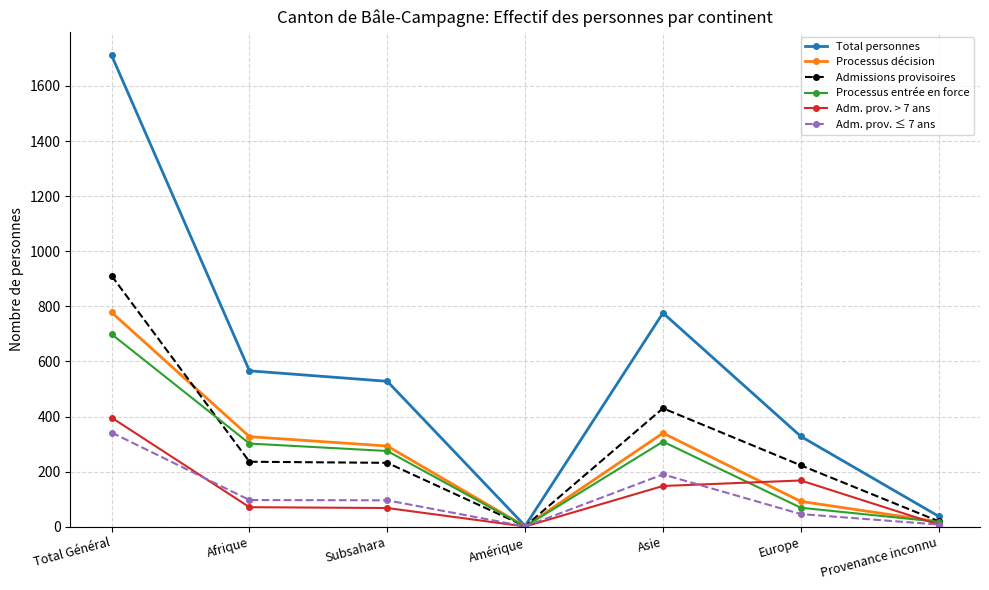

How many distinct data groups are displayed?

6